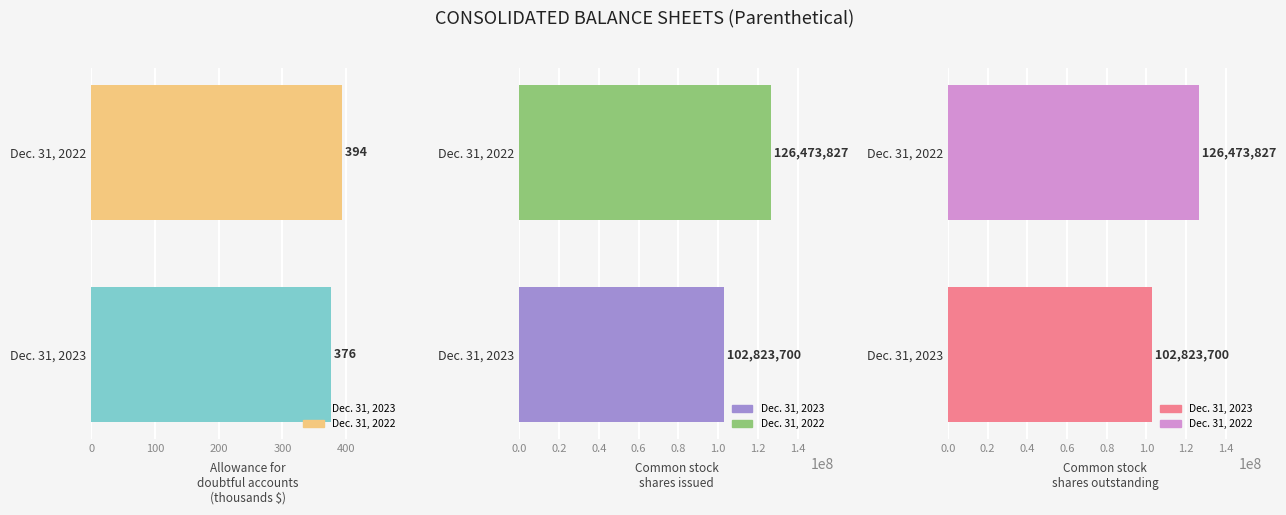

What position from the left is Common stock shares outstanding?

3